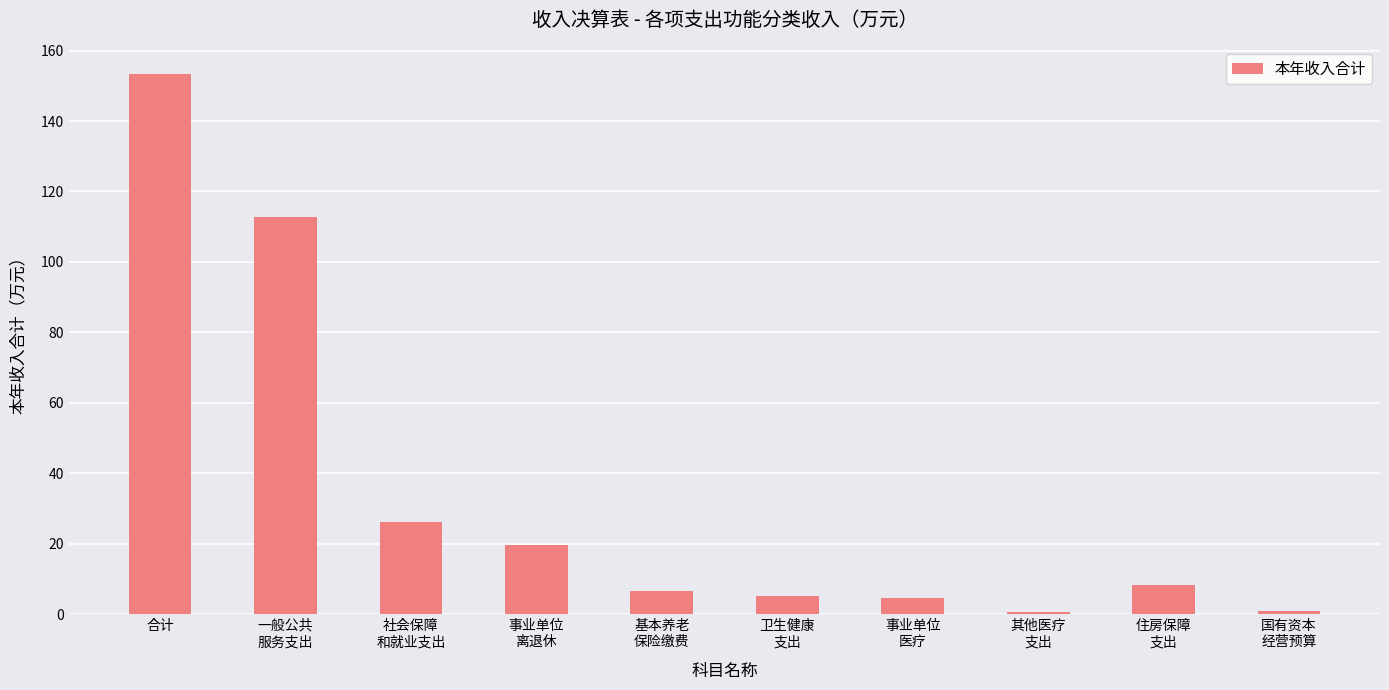

Are the bars horizontal?

No